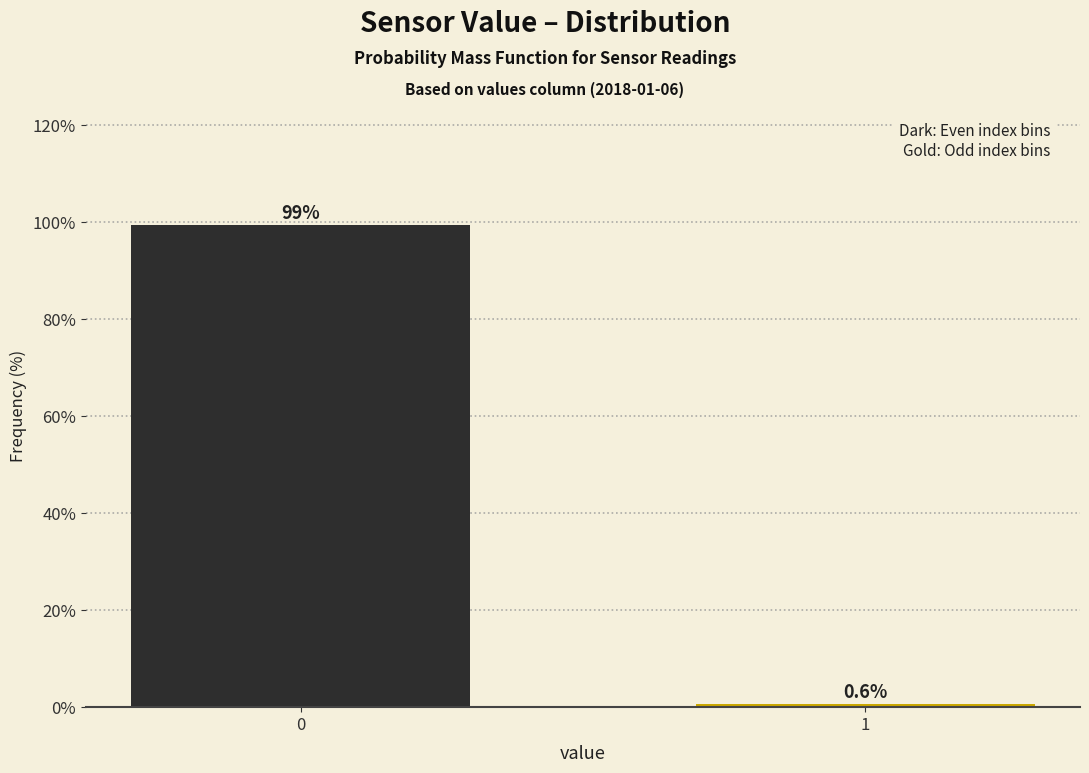

Reading right to left, list all the values displayed in this chart.

1=0.6	0=99.4